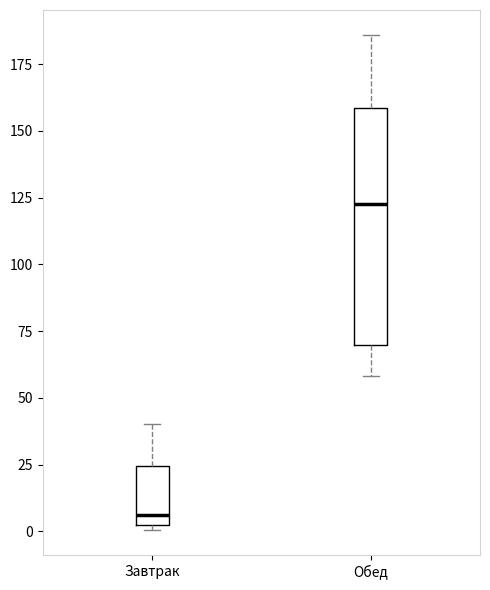

Reading left to right, transcribe this box plot: for each box, give where its median line is, the range the box spans, and where its two whiskers end, as read against the y-axis. The values are not printed on the chart, so give them approximately, as read against the axis.

Завтрак: median 5, box 0 to 25, whiskers 0 (just below the box's lower edge) to 40
Обед: median 125, box 70 to 160, whiskers 60 to 185